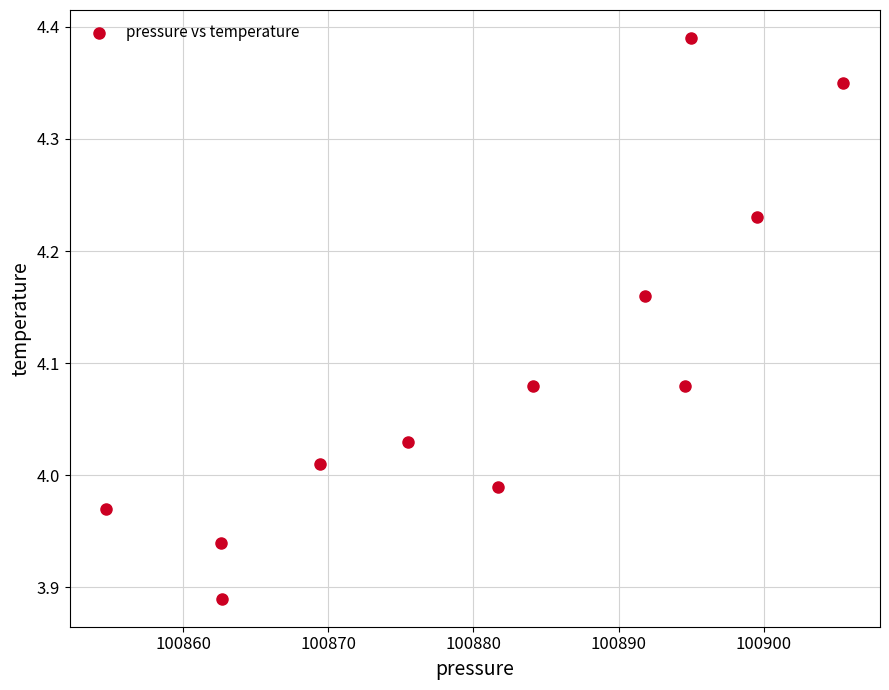

What is the average X value?

100881.4